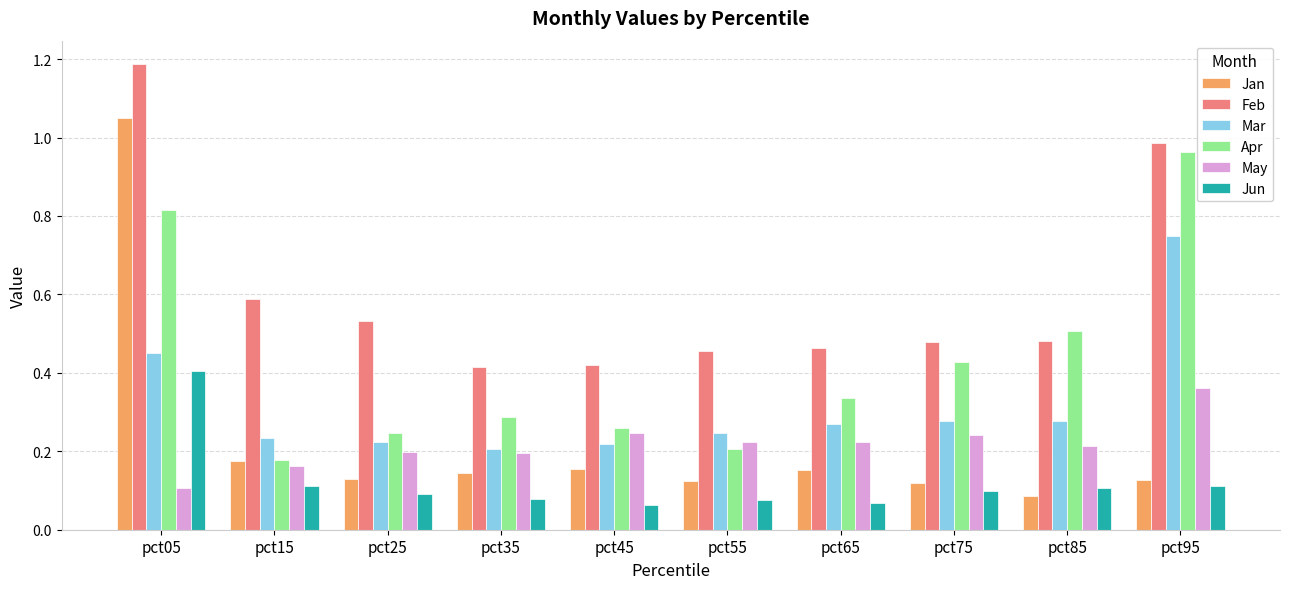

At which label is Mar closest to 0?

pct35